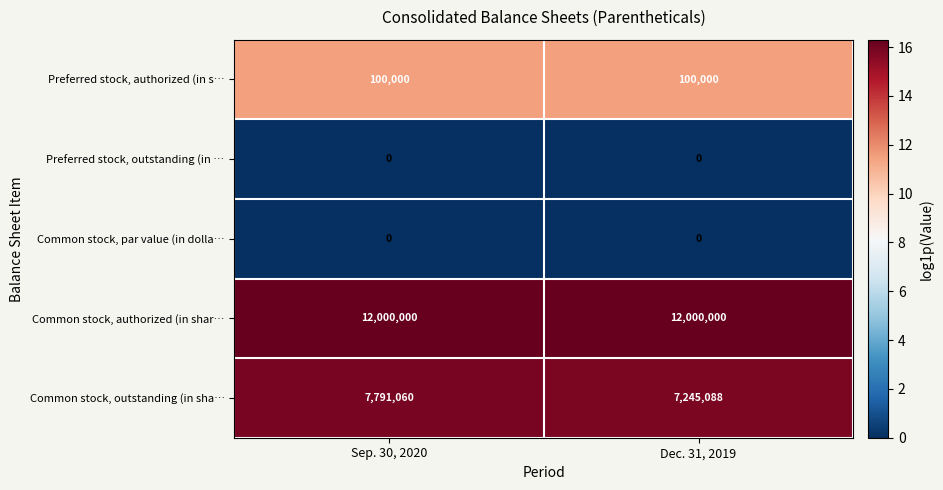

True or false: Preferred stock, authorized (in s… has a value of 32745 at Sep. 30, 2020.

False